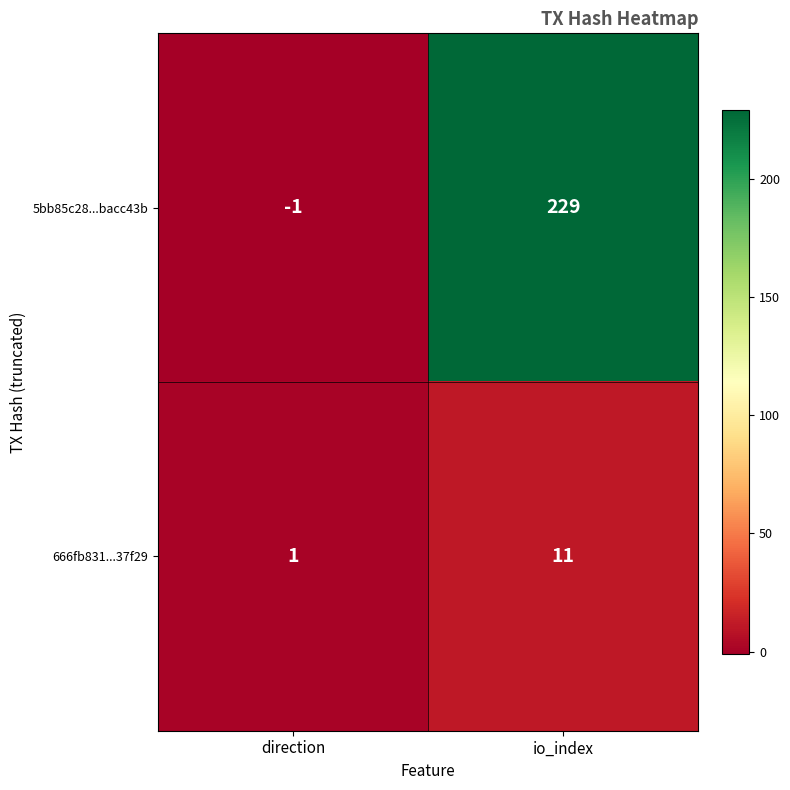

What is the spread (max minus min) of values at io_index?

218